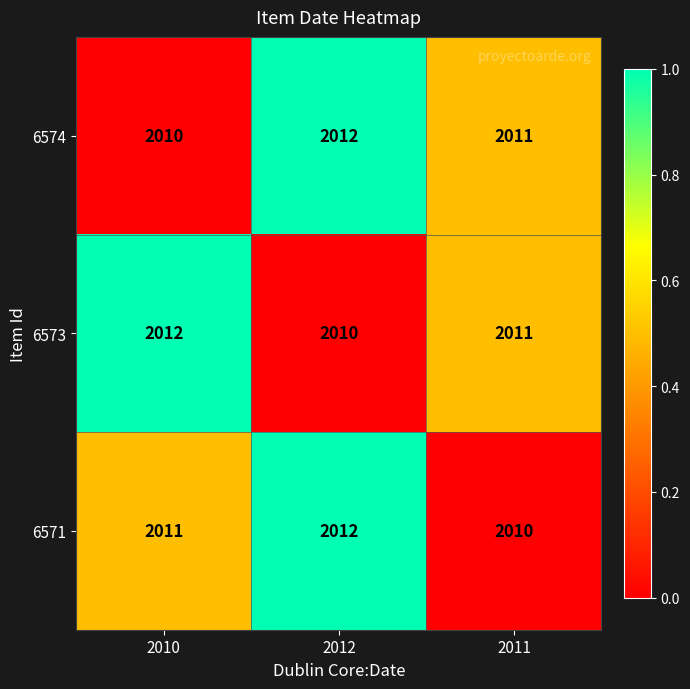

Is it true that 6574 equals 2011 at 2011?

True